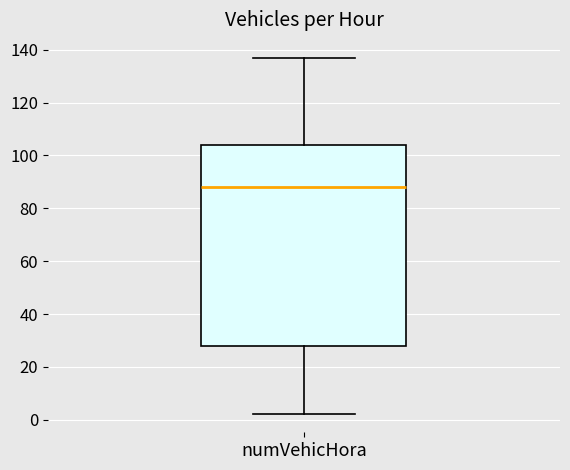

Where is the lower edge of the box for numVehicHora on the y-axis? The values are not printed on the chart, so give them approximately, as read against the axis.

28